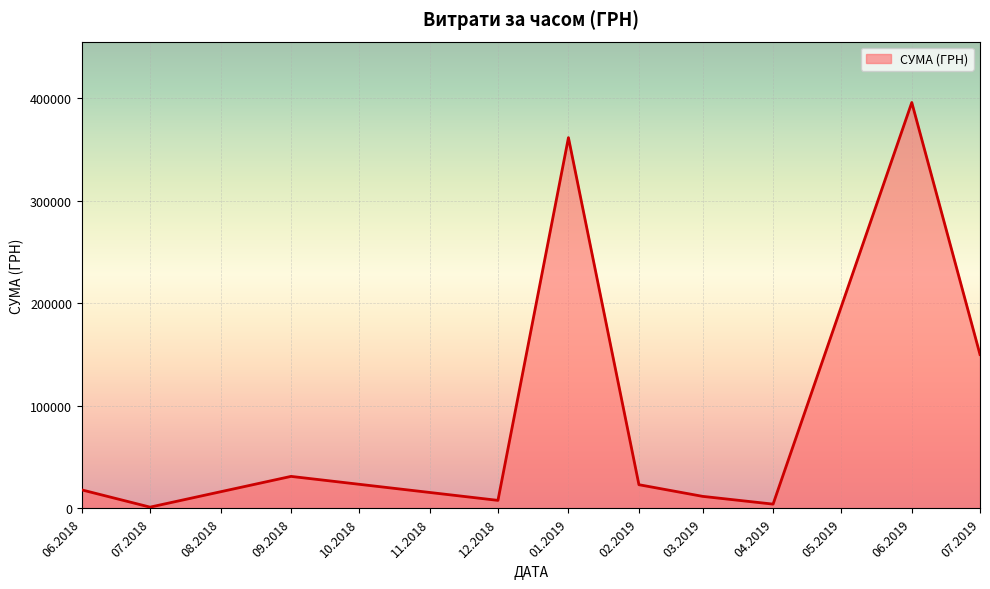

What is the average value?

100557.0